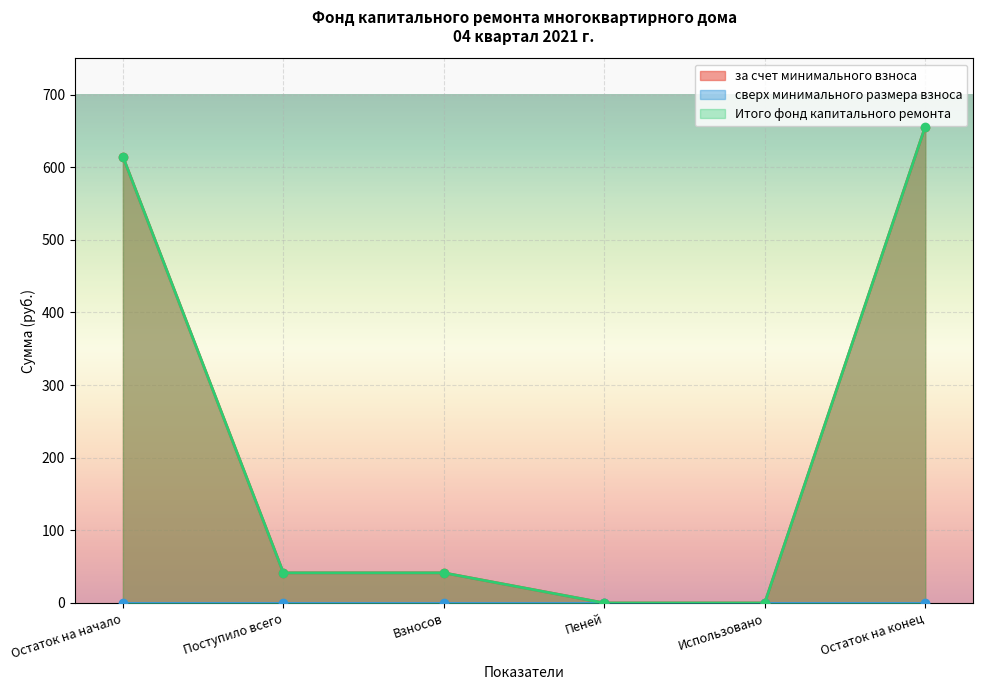

How many data points in за счет минимального взноса are above 41?

4